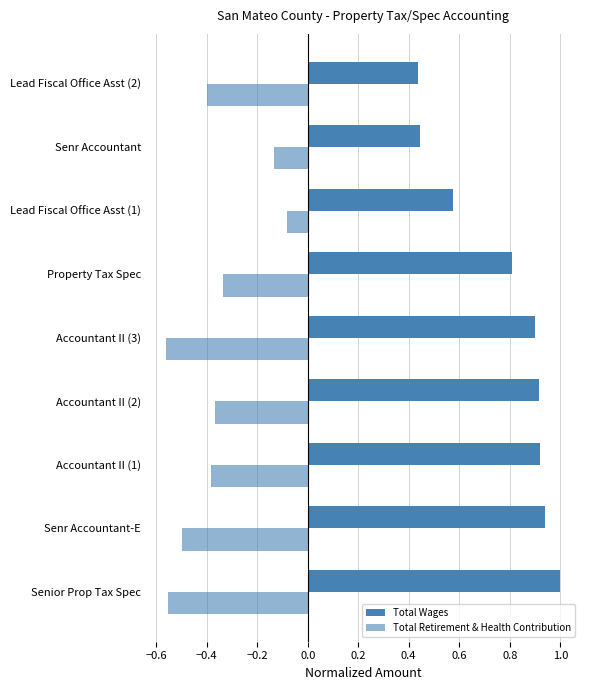

Reading left to right, list all the values displayed in this chart.

Total Wages: 1.0	0.9	0.9	0.9	0.9	0.8	0.6	0.4	0.4
Total Retirement & Health Contribution: -0.6	-0.5	-0.4	-0.4	-0.6	-0.3	-0.1	-0.1	-0.4